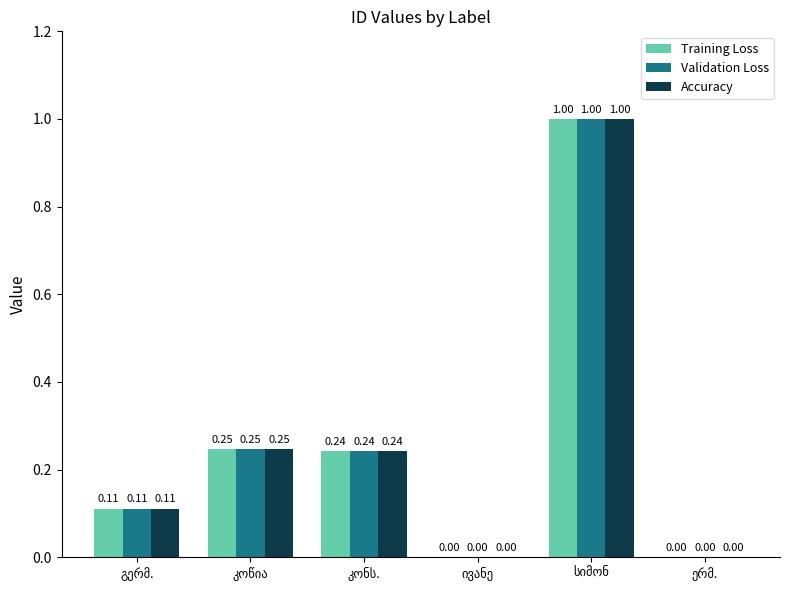

What is the sum of all Validation Loss values?

1.6